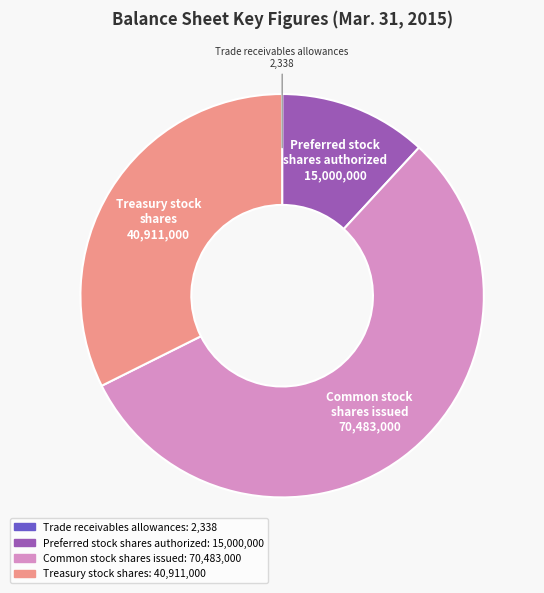

True or false: Treasury stock shares accounts for 38% of the total.

False